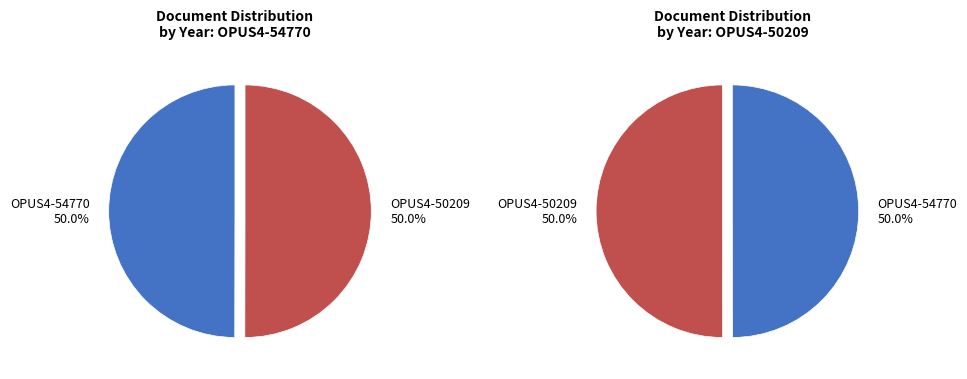

Which category has the biggest portion of the pie?

OPUS4-50209